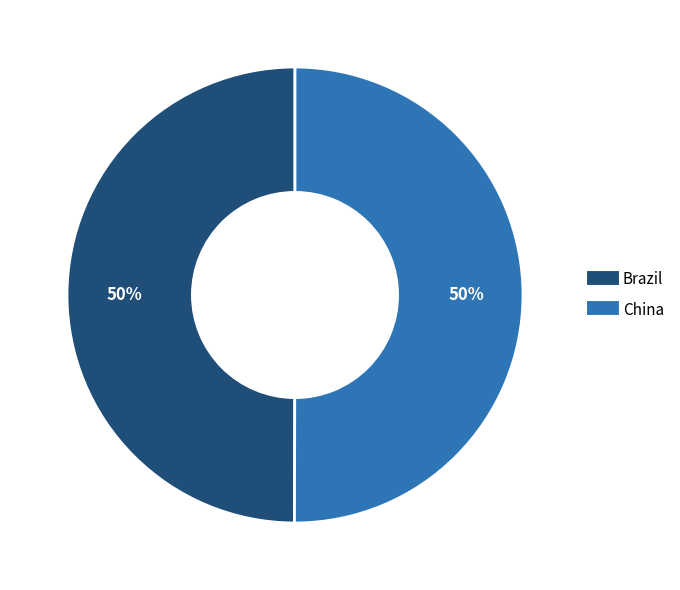

To the nearest percent, what is the average slice percentage?

50%